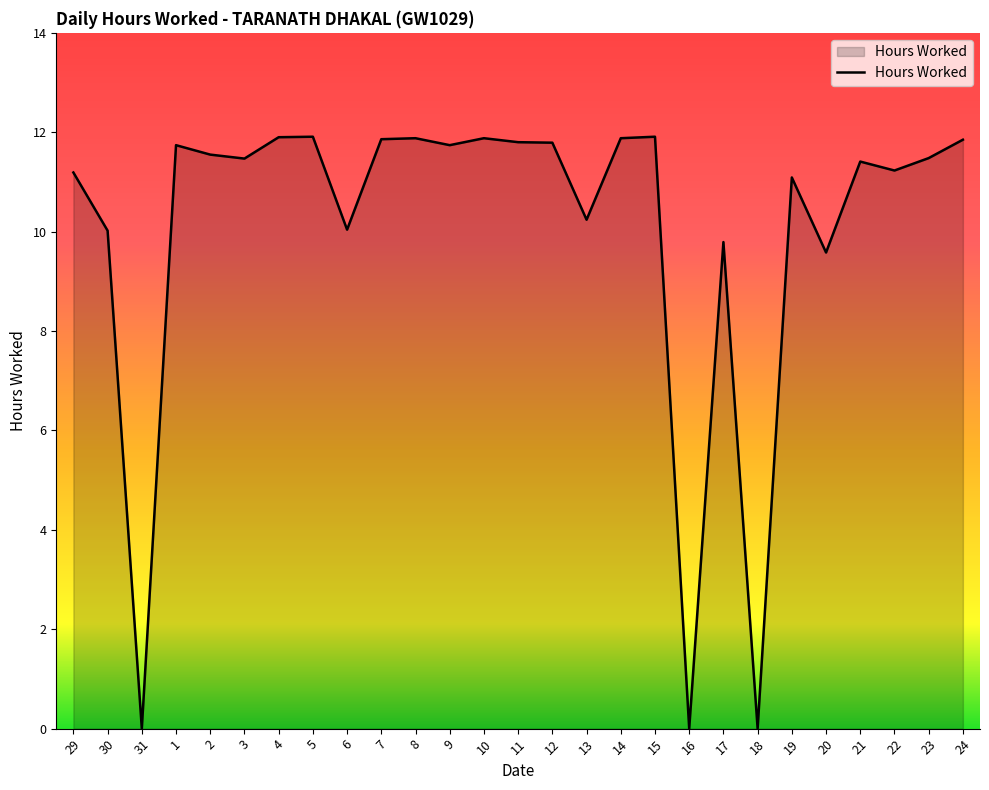

The value at 14 is 3.1. True or false?

False